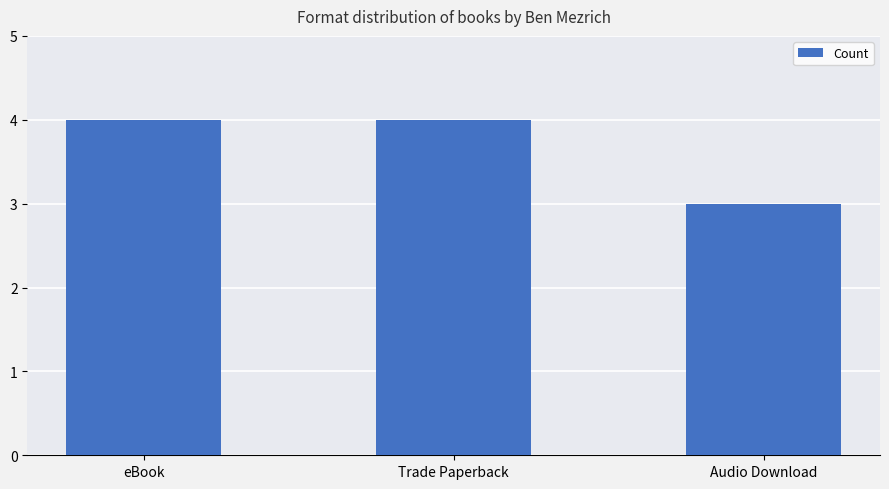

The value at Audio Download is 3. True or false?

True